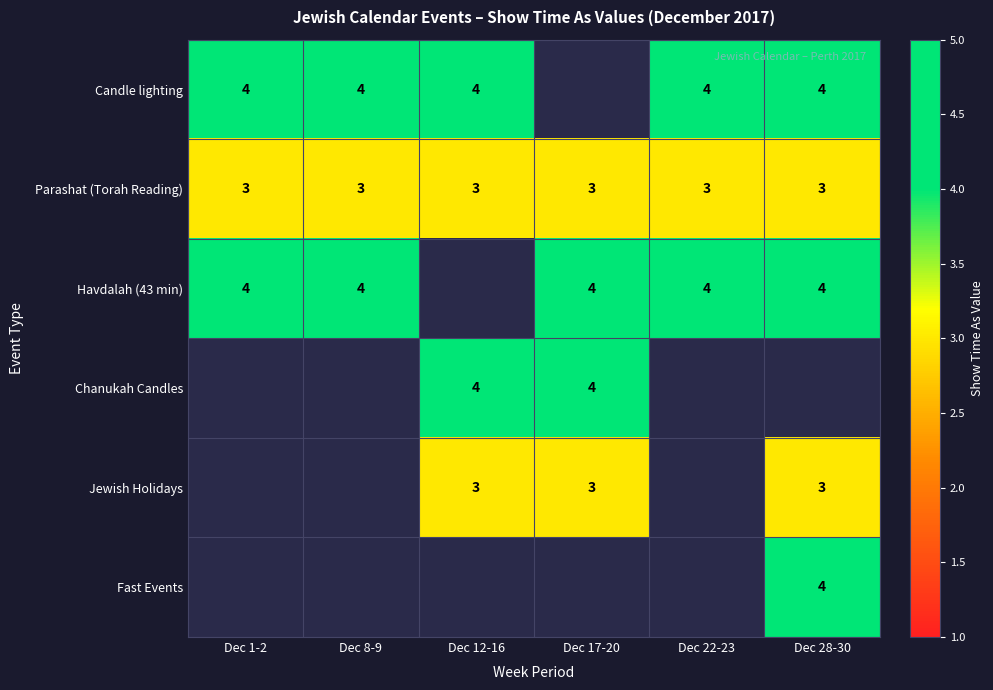

At which category does the chart reach its minimum across all series?

Dec 1-2